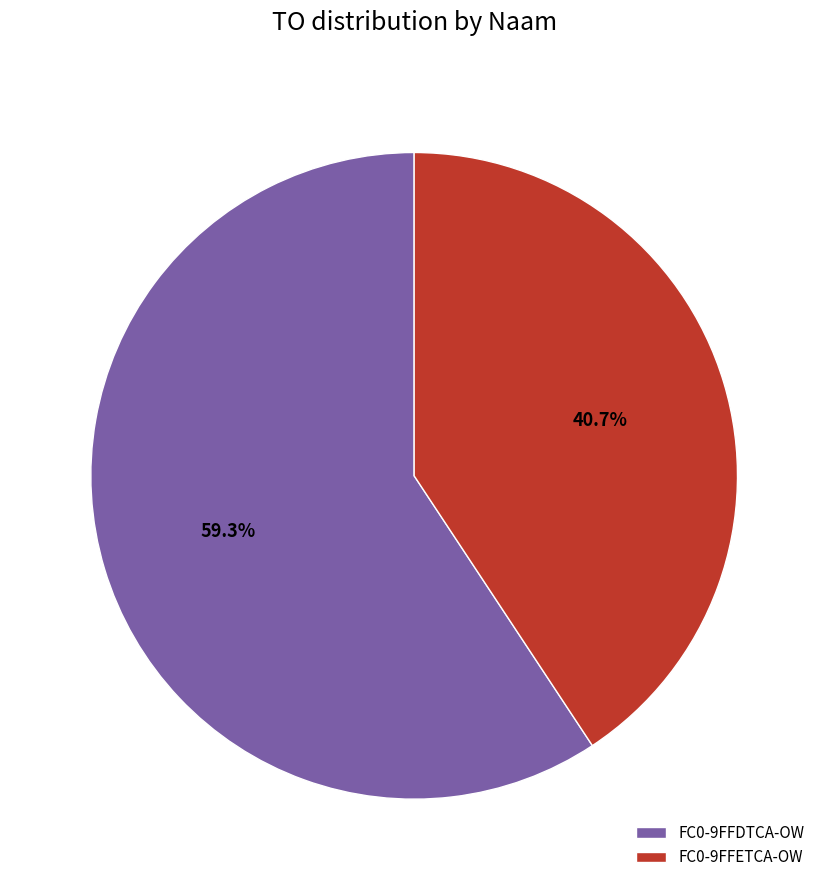

What is the majority slice?

FC0-9FFDTCA-OW